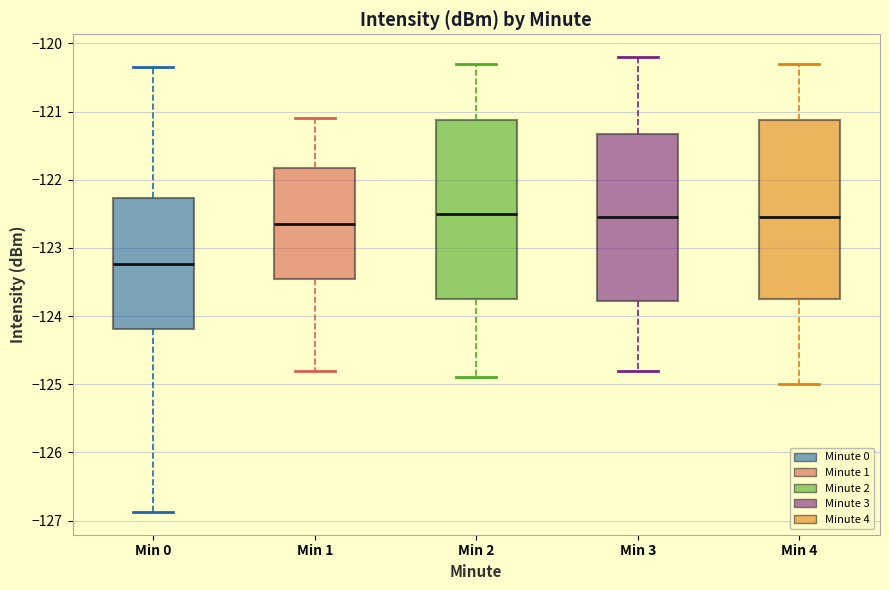

Reading left to right, transcribe this box plot: for each box, give where its median line is, the range the box spans, and where its two whiskers end, as read against the y-axis. The values are not printed on the chart, so give them approximately, as read against the axis.

Min 0: median -123.2, box -124.2 to -122.3, whiskers -126.9 to -120.3
Min 1: median -122.6, box -123.5 to -121.8, whiskers -124.8 to -121.1
Min 2: median -122.5, box -123.7 to -121.1, whiskers -124.9 to -120.3
Min 3: median -122.5, box -123.8 to -121.3, whiskers -124.8 to -120.2
Min 4: median -122.5, box -123.7 to -121.1, whiskers -125.0 to -120.3